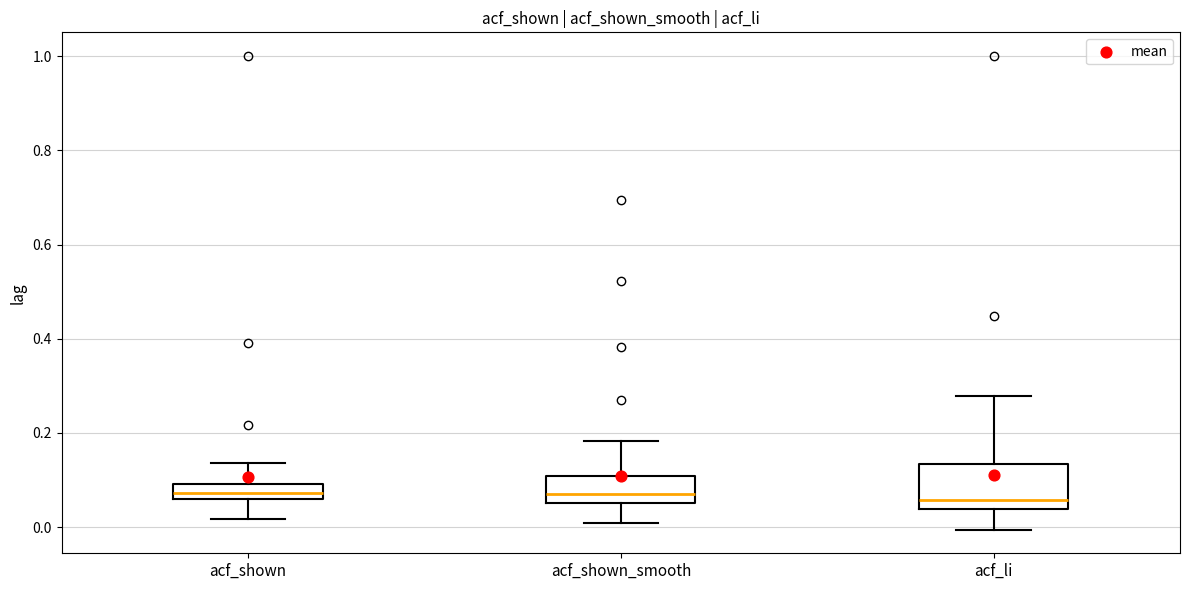

Comparing the boxes themselves (not the whiskers), which one is the tallest?

acf_li